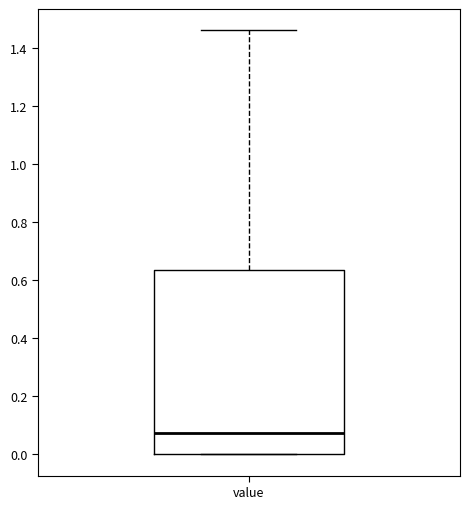

Read this box plot against the y-axis: the position of the median line, the range covered by the box, and the ends of both whiskers. The values are not printed on the chart, so give them approximately, as read against the axis.

median 0.08, box 0.00 to 0.64, whiskers 0.00 to 1.46